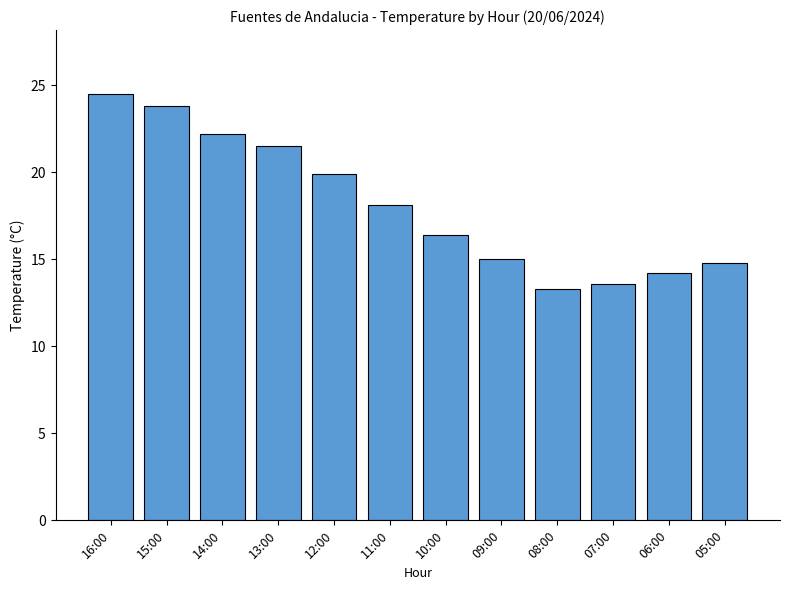

What is the label of the 8th bar from the left?

09:00